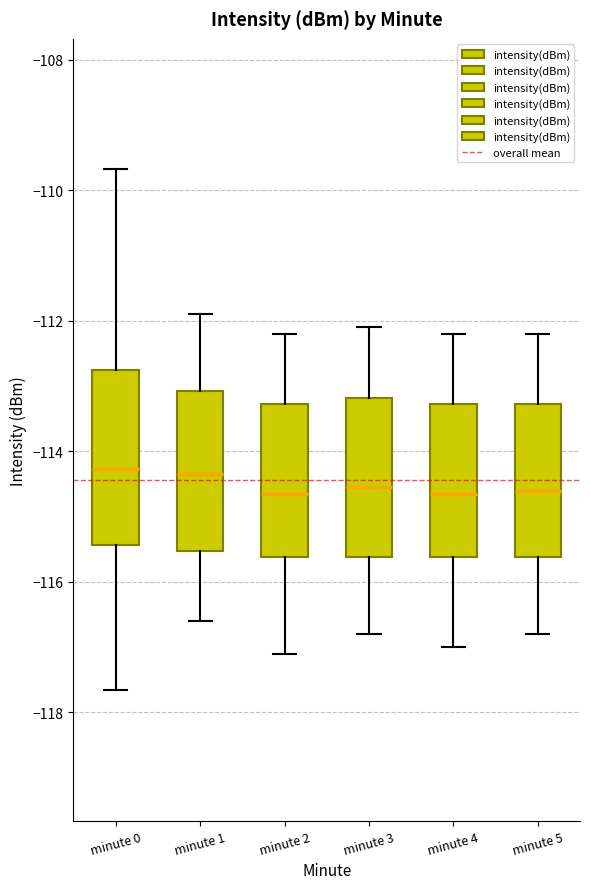

Reading left to right, transcribe this box plot: for each box, give where its median line is, the range the box spans, and where its two whiskers end, as read against the y-axis. The values are not printed on the chart, so give them approximately, as read against the axis.

minute 0: median -114.2, box -115.4 to -112.8, whiskers -117.6 to -109.6
minute 1: median -114.4, box -115.6 to -113.0, whiskers -116.6 to -111.8
minute 2: median -114.6, box -115.6 to -113.2, whiskers -117.0 to -112.2
minute 3: median -114.6, box -115.6 to -113.2, whiskers -116.8 to -112.0
minute 4: median -114.6, box -115.6 to -113.2, whiskers -117.0 to -112.2
minute 5: median -114.6, box -115.6 to -113.2, whiskers -116.8 to -112.2